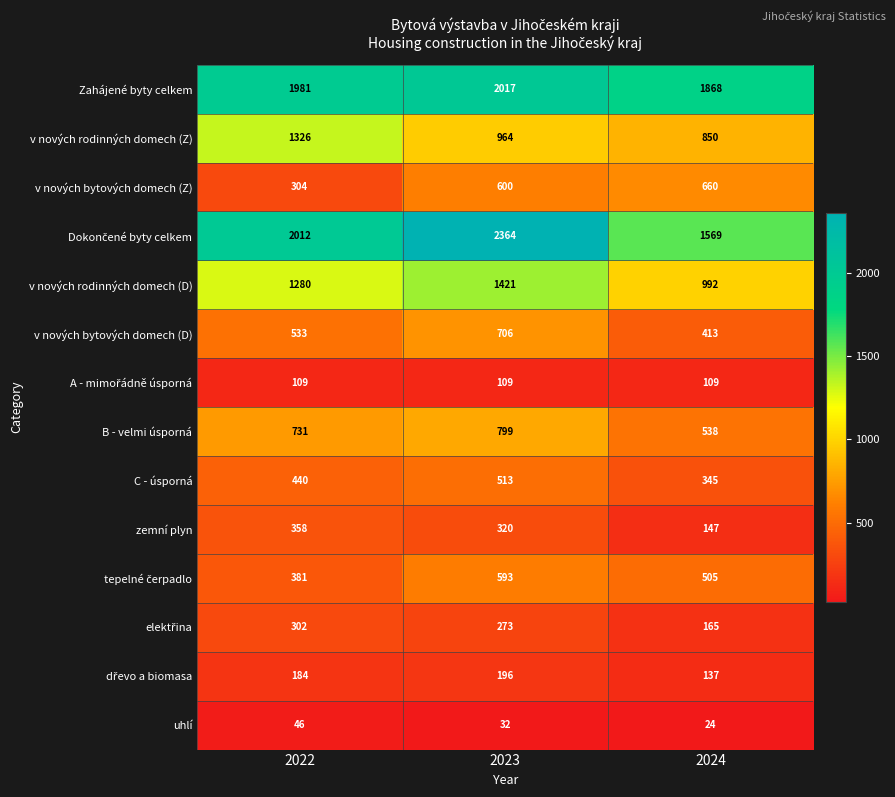

What is the difference between the highest and lowest values at 2024?

1844